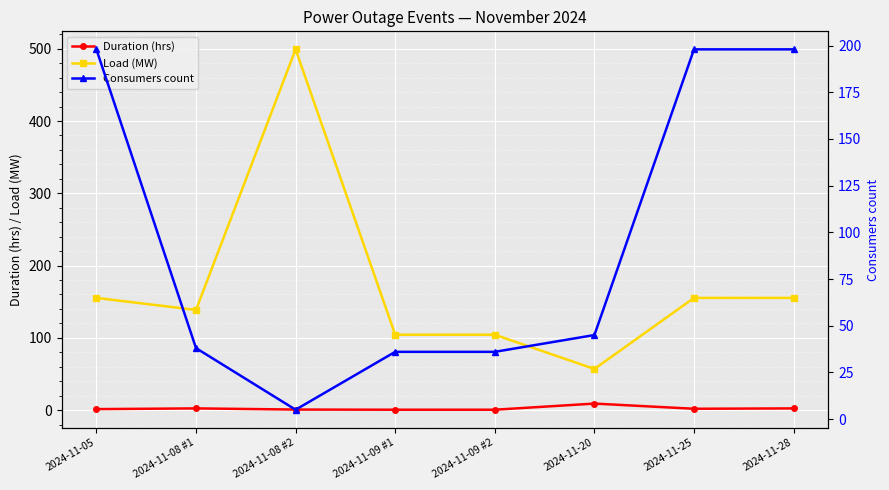

Reading right to left, list all the values displayed in this chart.

Duration (hrs): 2024-11-28=2.3	2024-11-25=1.8	2024-11-20=9.0	2024-11-09 #2=0.5	2024-11-09 #1=0.5	2024-11-08 #2=0.7	2024-11-08 #1=2.3	2024-11-05=1.3
Load (MW): 2024-11-28=155.2	2024-11-25=155.2	2024-11-20=56.9	2024-11-09 #2=104.3	2024-11-09 #1=104.3	2024-11-08 #2=499.2	2024-11-08 #1=138.6	2024-11-05=155.2
Consumers count: 2024-11-28=198.0	2024-11-25=198.0	2024-11-20=45.0	2024-11-09 #2=36.0	2024-11-09 #1=36.0	2024-11-08 #2=5.0	2024-11-08 #1=38.0	2024-11-05=198.0